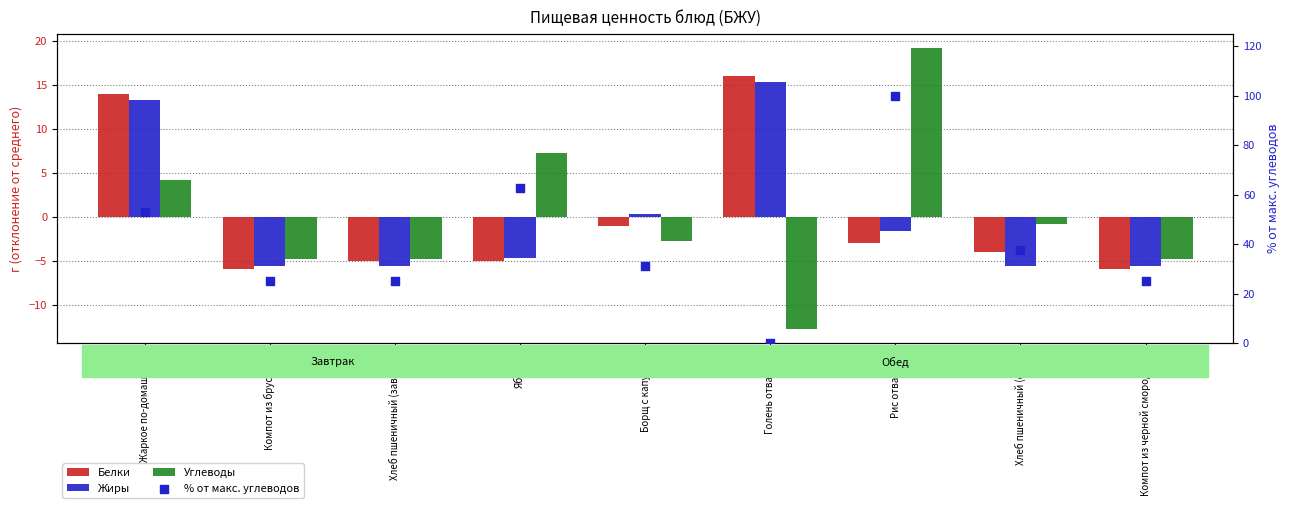

Which series has the largest Y range (max minus min)?

% от макс. углеводов